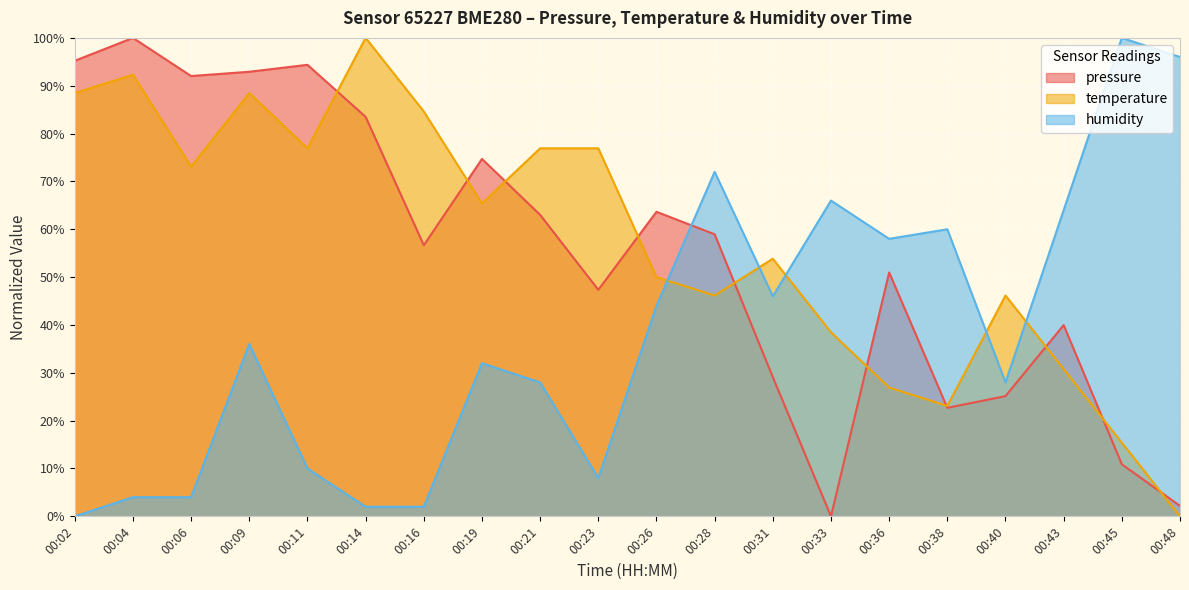

At which label is humidity closest to 50?

00:31